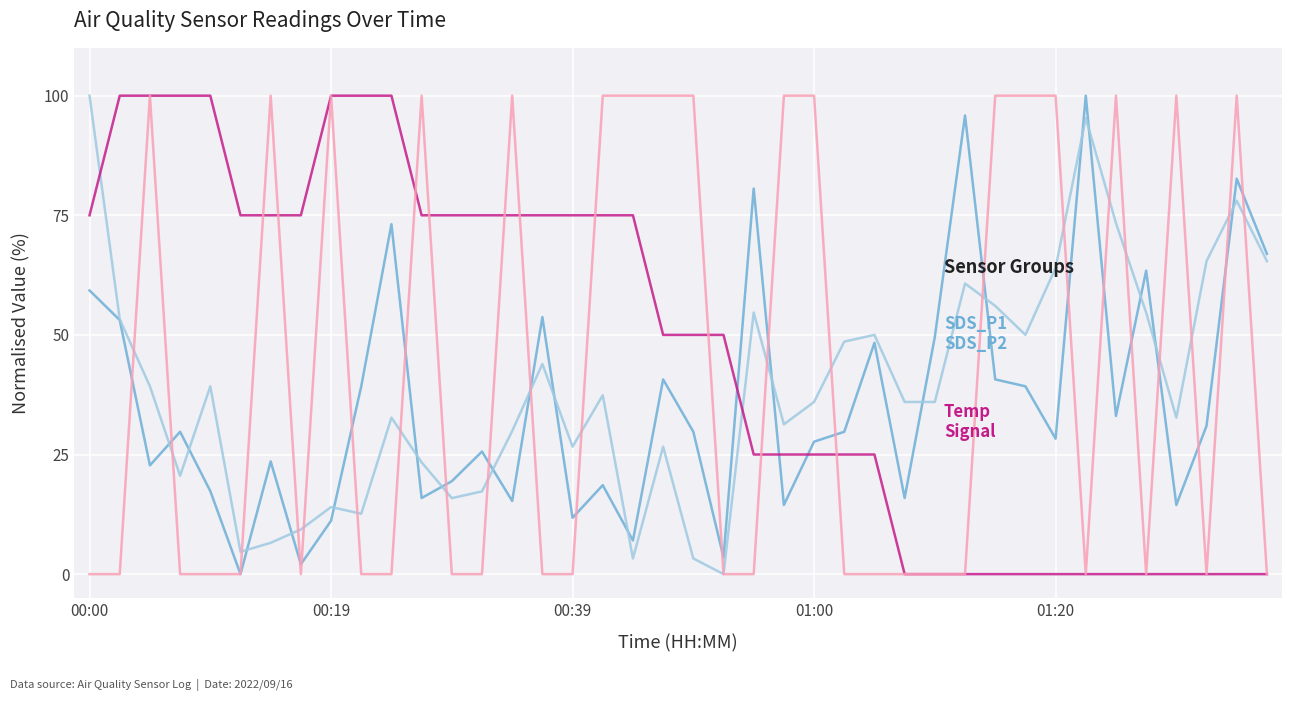

What is the maximum value shown in the chart?

100.0